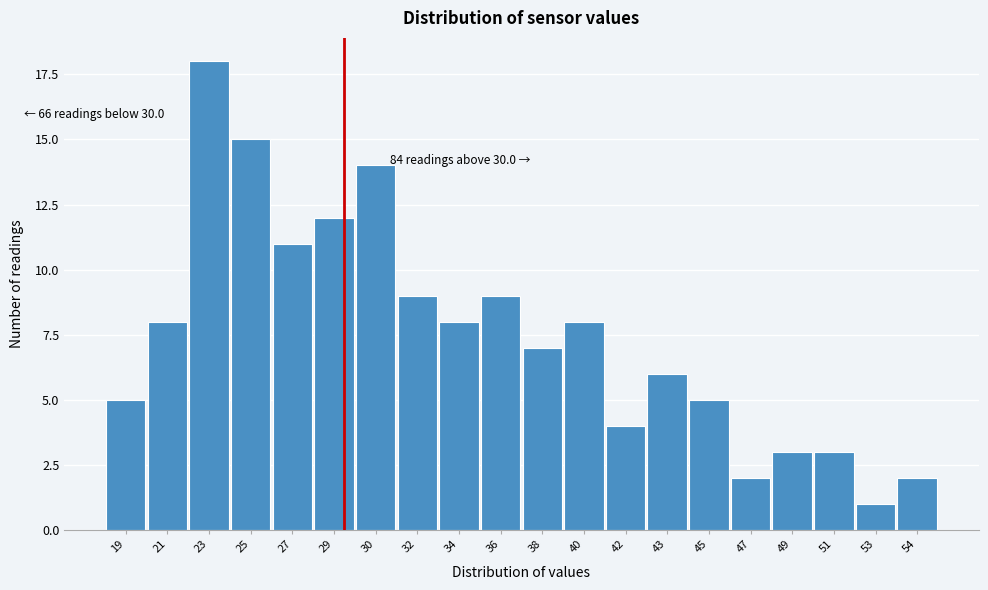

Reading left to right, list all the values displayed in this chart.

5	8	18	15	11	12	14	9	8	9	7	8	4	6	5	2	3	3	1	2